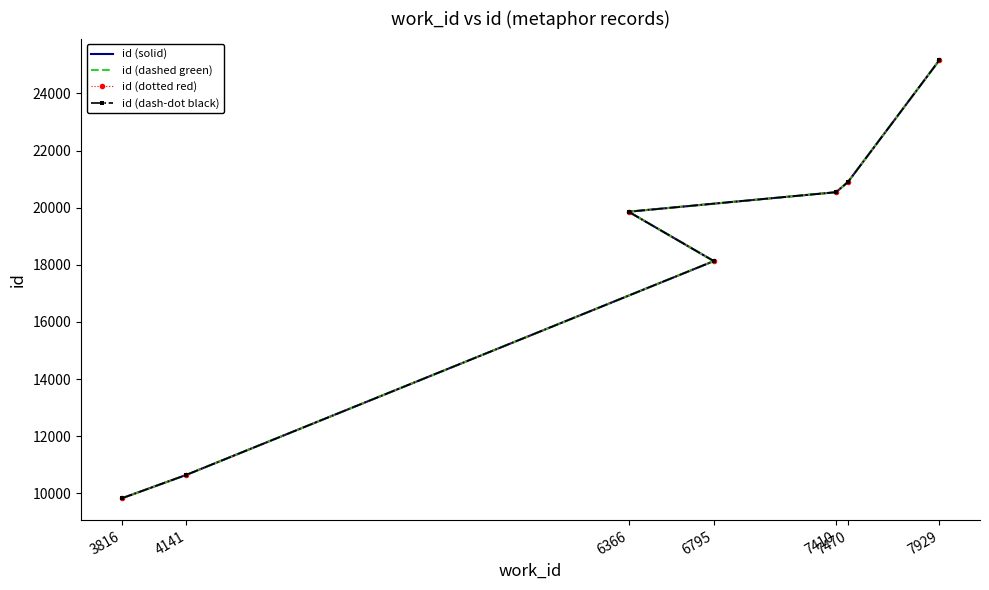

List the labels in order of id (dotted red) value, smallest first.

3816, 4141, 6795, 6366, 7410, 7470, 7929